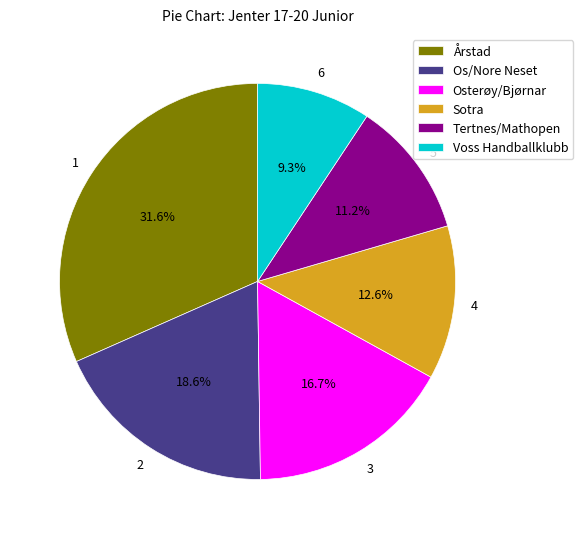

What percentage is the Tertnes/Mathopen slice, to the nearest percent?

11%